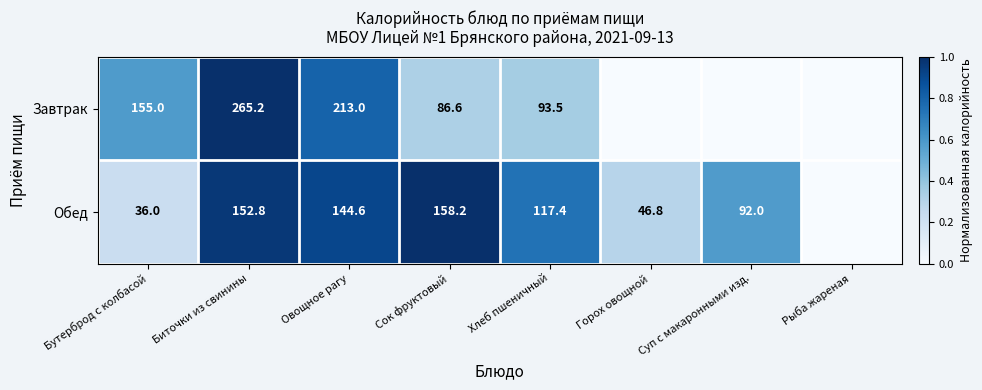

What is the difference between the highest and lowest values at Бутерброд с колбасой?

119.0